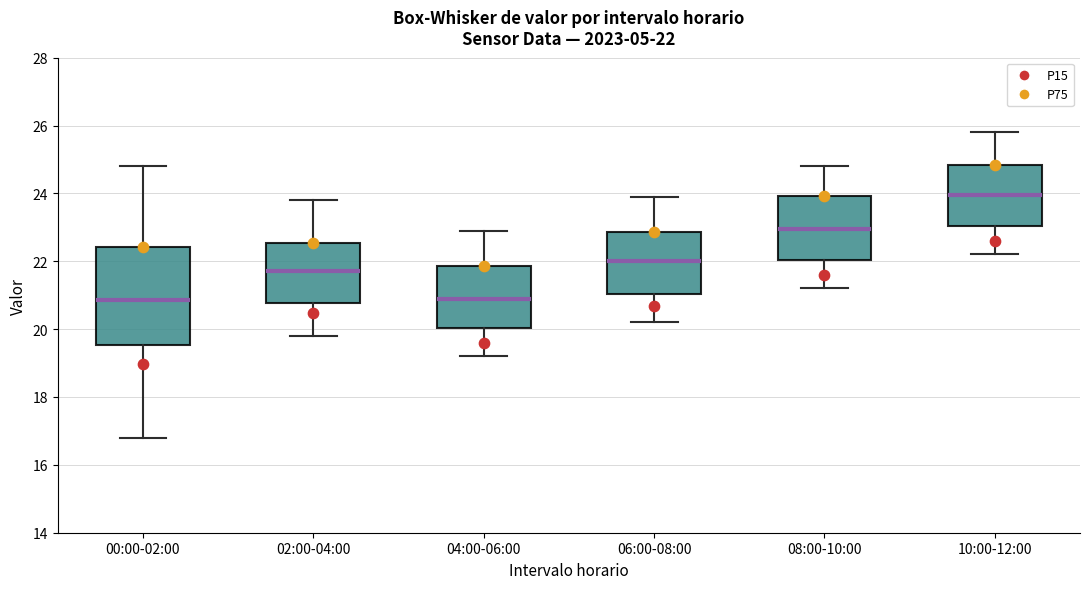

Comparing the boxes themselves (not the whiskers), which one is the tallest?

00:00-02:00